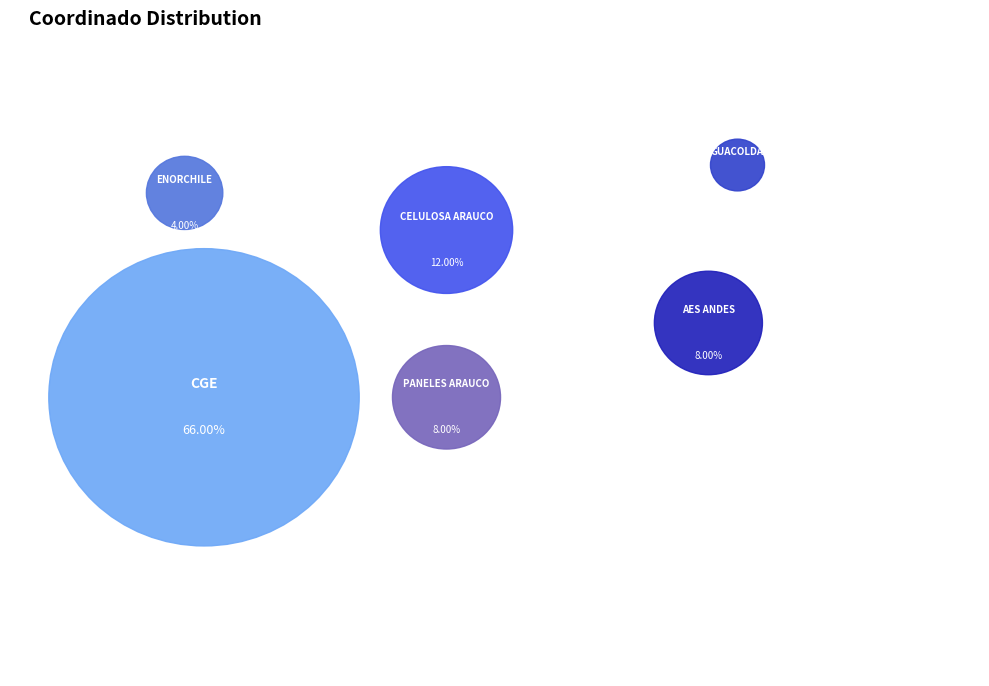

Does ENORCHILE represent more than half of the total?

No